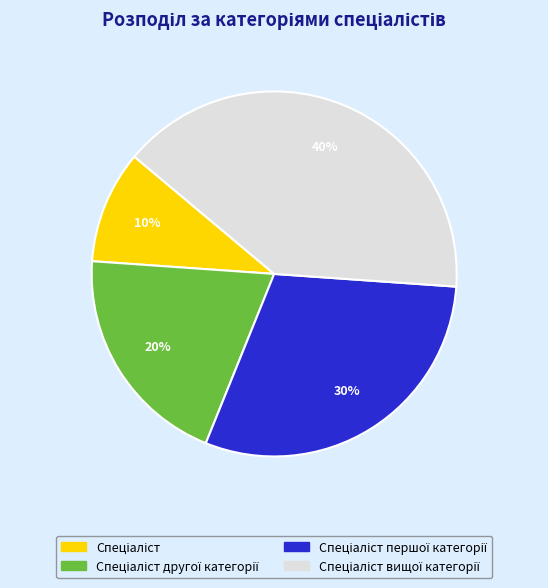

To the nearest percent, what is the difference between the largest and smallest slice percentages?

30%